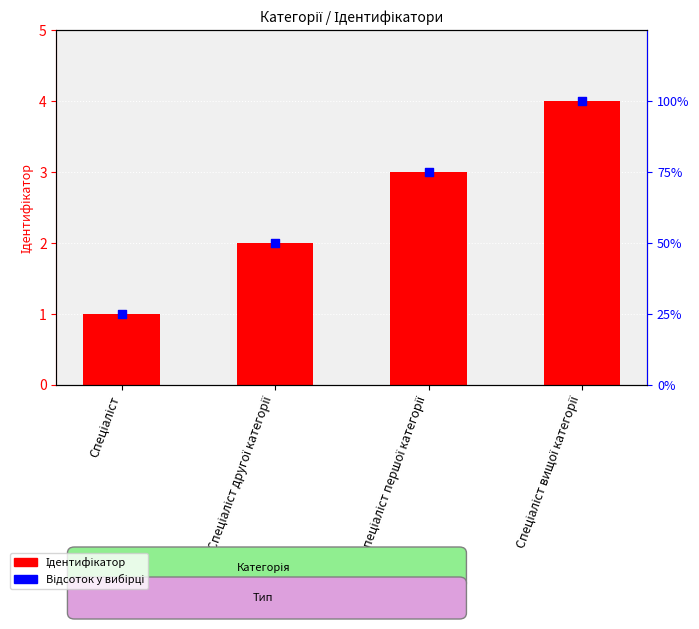

What is the total value across all series at Спеціаліст першої категорії?

78